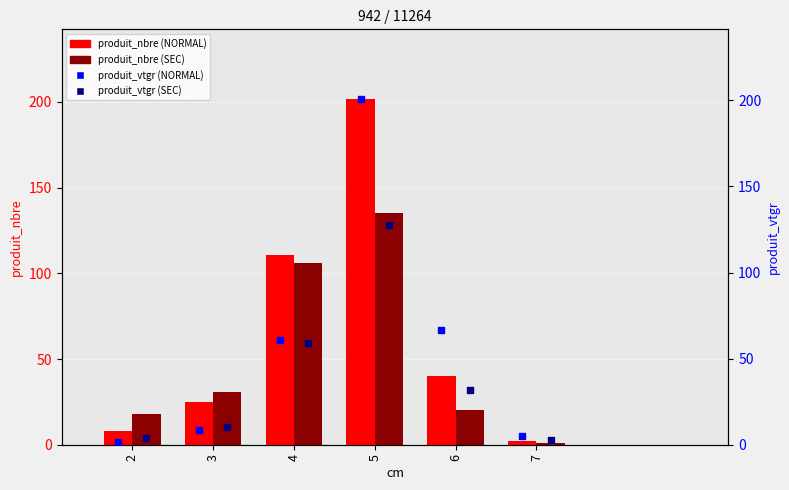

What are all the series names shown in the legend?

produit_nbre (NORMAL), produit_nbre (SEC), produit_vtgr (NORMAL), produit_vtgr (SEC)